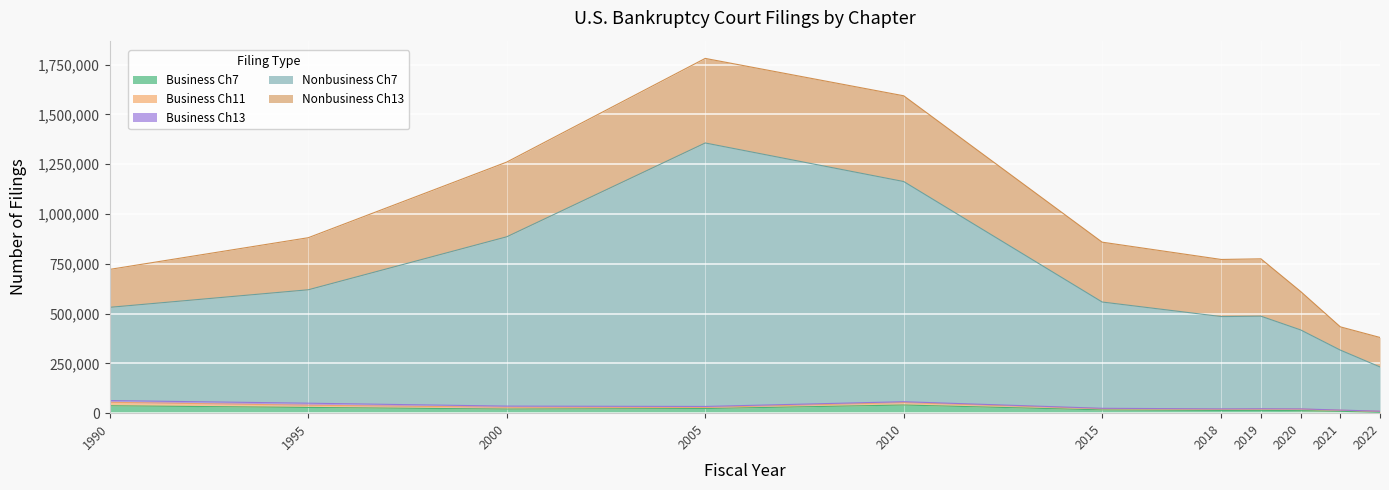

Reading left to right, what are all the values shown in this chart?

Business Ch7: 37161	28800	20687	23313	40977	16464	13682	14025	12740	9541	4274
Business Ch11: 17475	11168	9135	5776	12279	5945	5962	6336	7537	5162	4762
Business Ch13: 8677	10156	5661	4649	4256	2114	1896	1835	1289	900	952
Nonbusiness Ch7: 468171	569450	850118	1322888	1105534	533572	463566	464813	396424	301056	222072
Nonbusiness Ch13: 190509	261494	375219	424667	430583	300528	286654	287967	193095	116884	148125